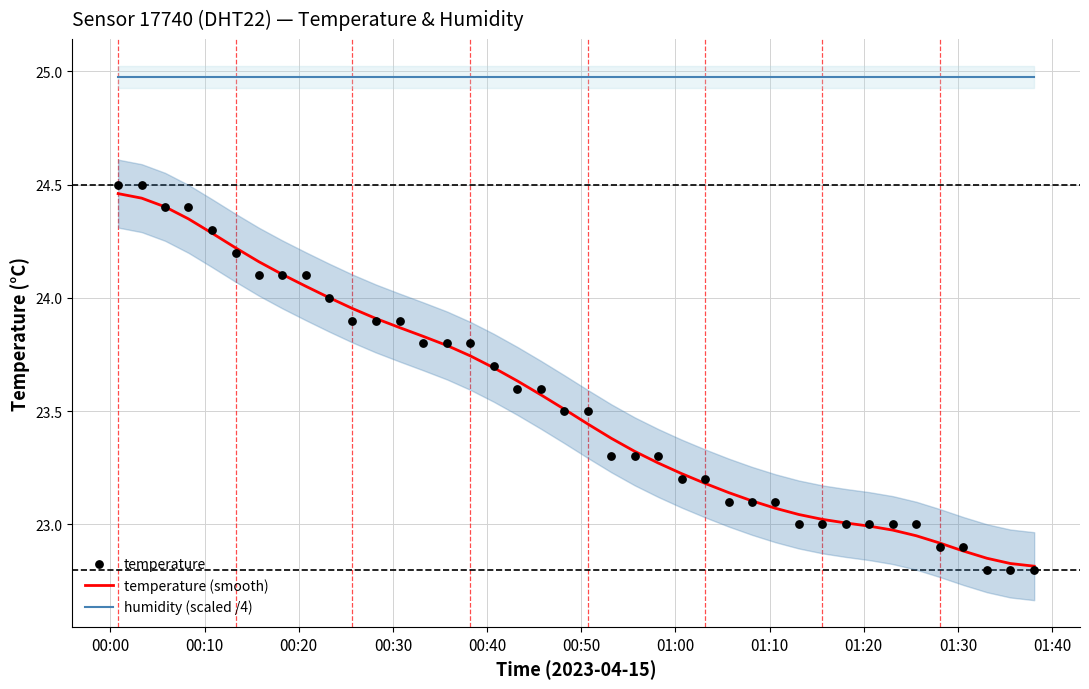

What are all the series names shown in the legend?

temperature (smooth), humidity (scaled /4), temperature